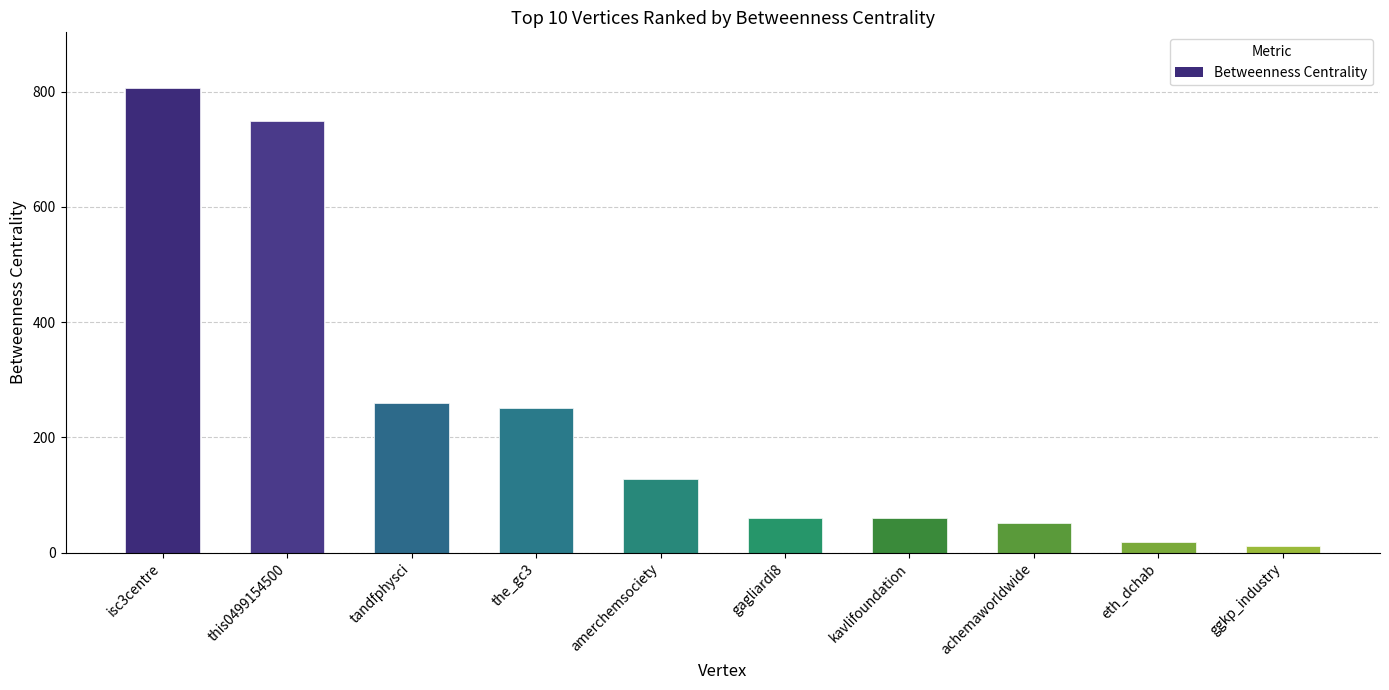

Does the chart contain stacked bars?

No